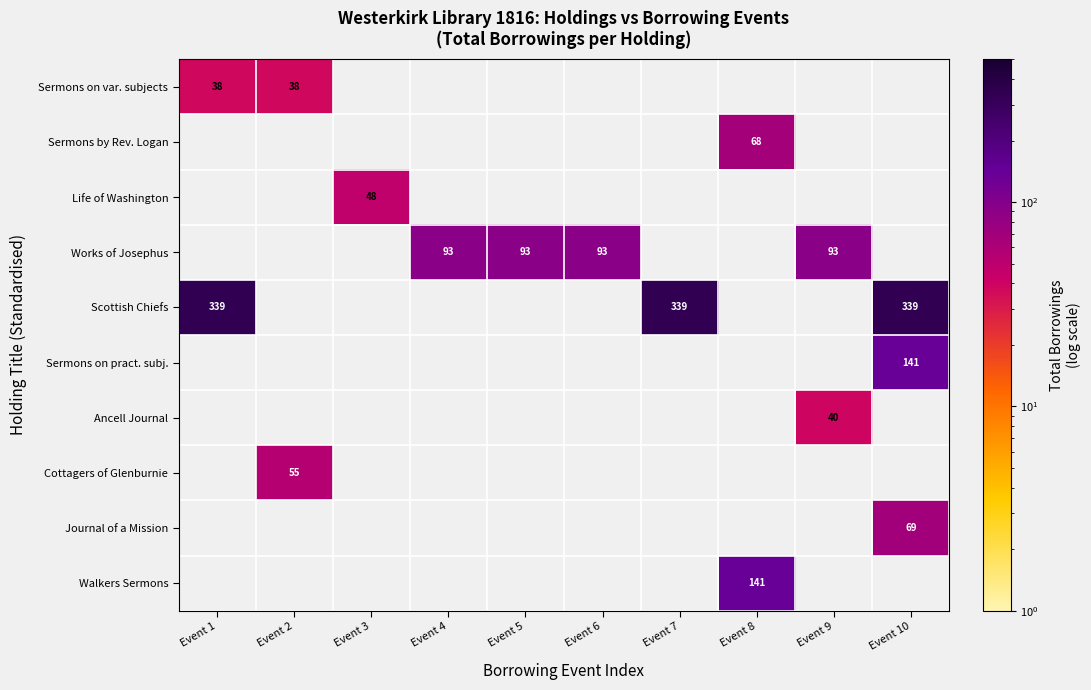

How many positive values does the Cottagers of Glenburnie series have?

1